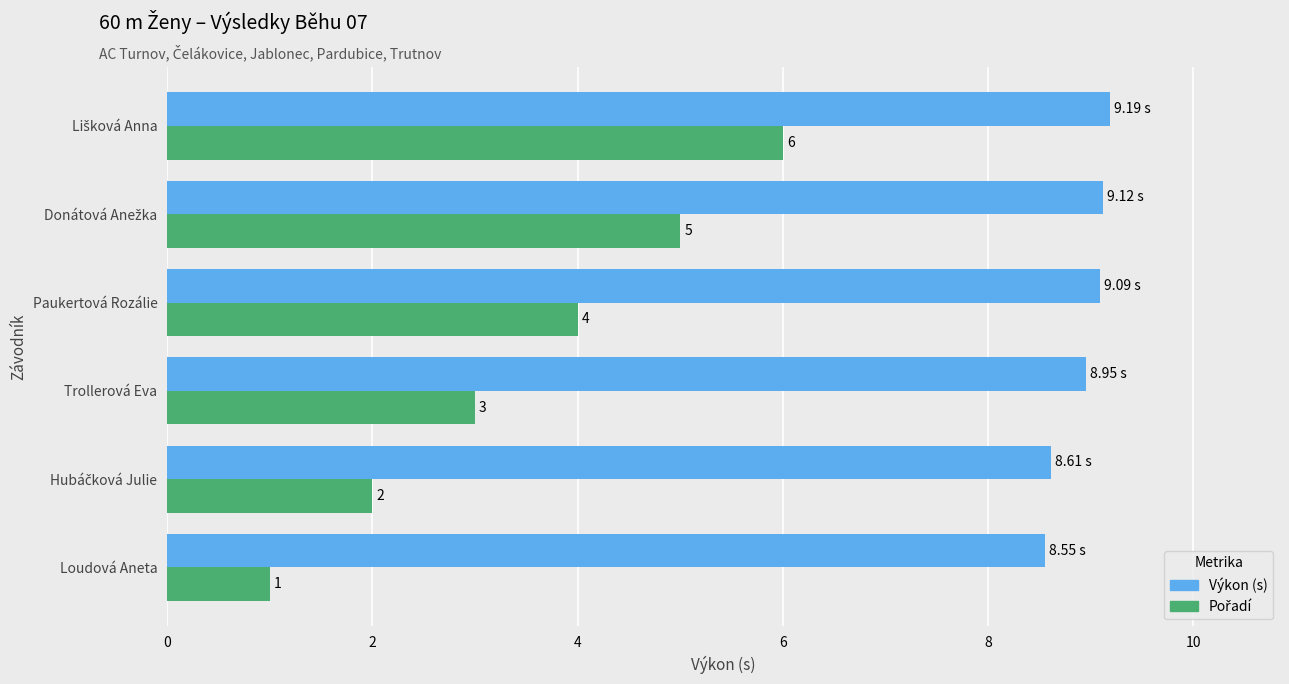

At how many categories does at least one series exceed 9?

3